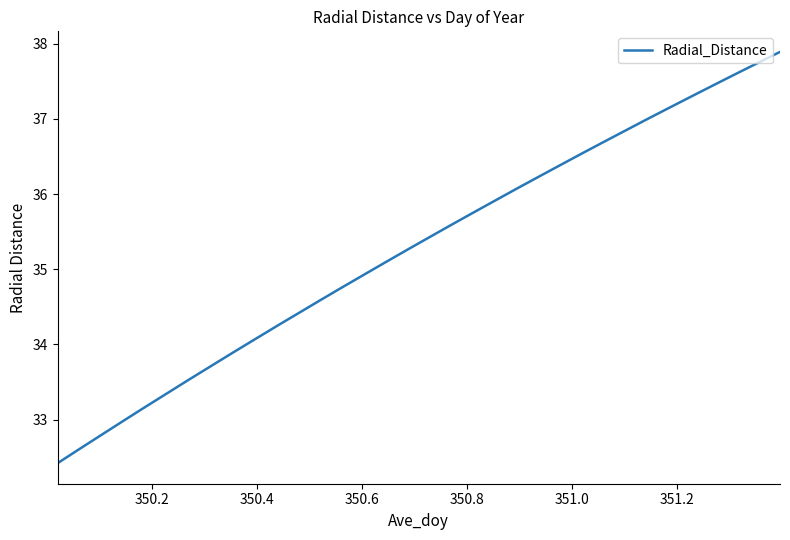

What is the sum of all values?

1199.5